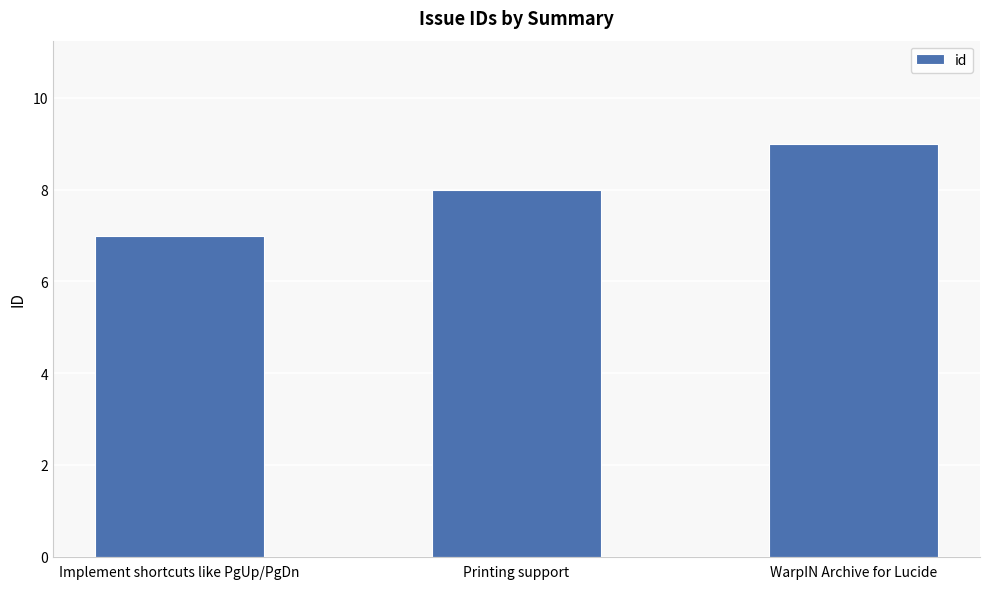

Rank the categories by value from highest to lowest.

WarpIN Archive for Lucide, Printing support, Implement shortcuts like PgUp/PgDn